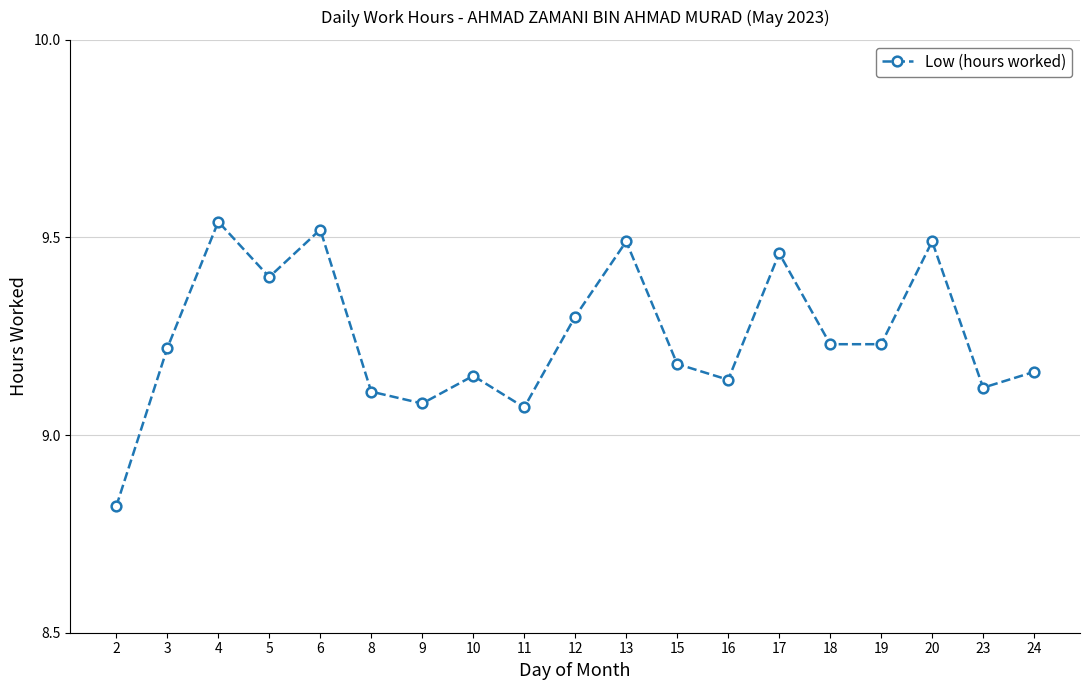

What is the sum of all values?

175.7